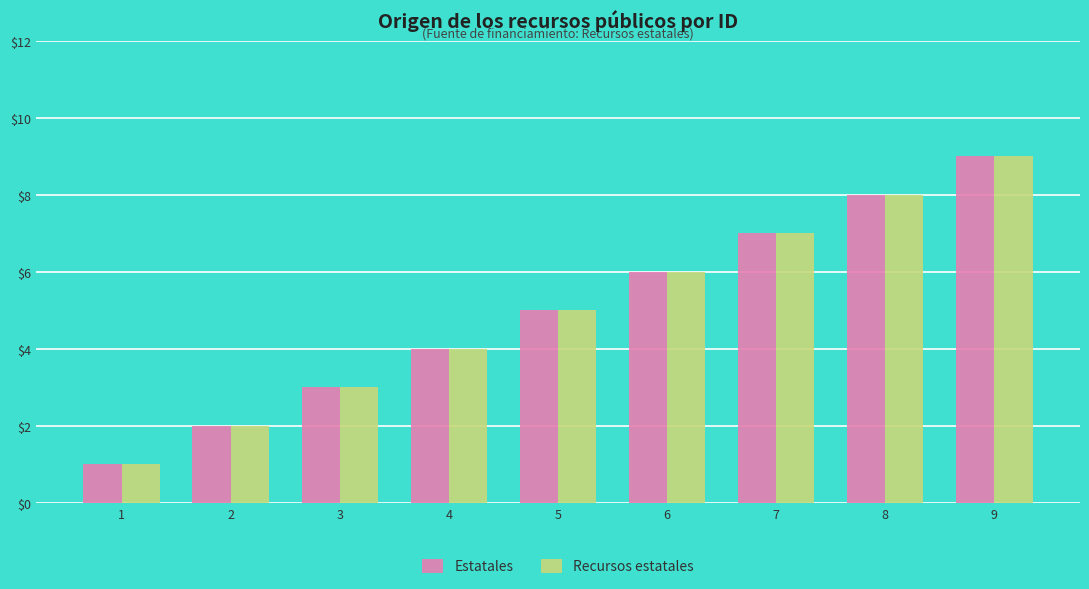

Which label corresponds to the largest value in the chart?

9